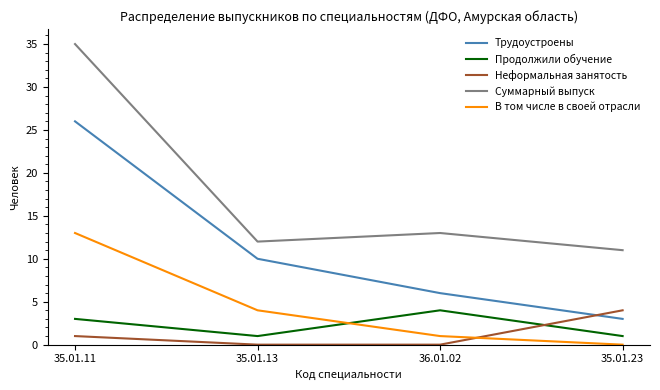

Which series has the largest total across all categories?

Суммарный выпуск